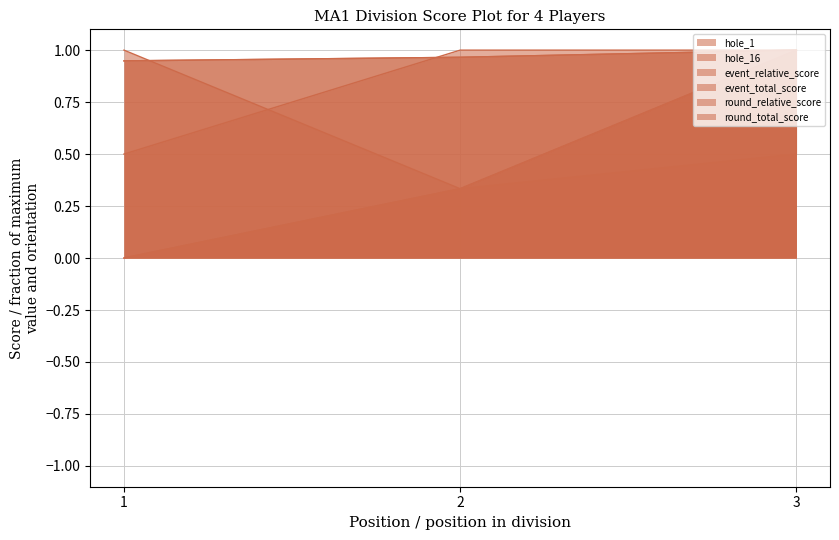

How many values in the event_relative_score series are below 1?

2